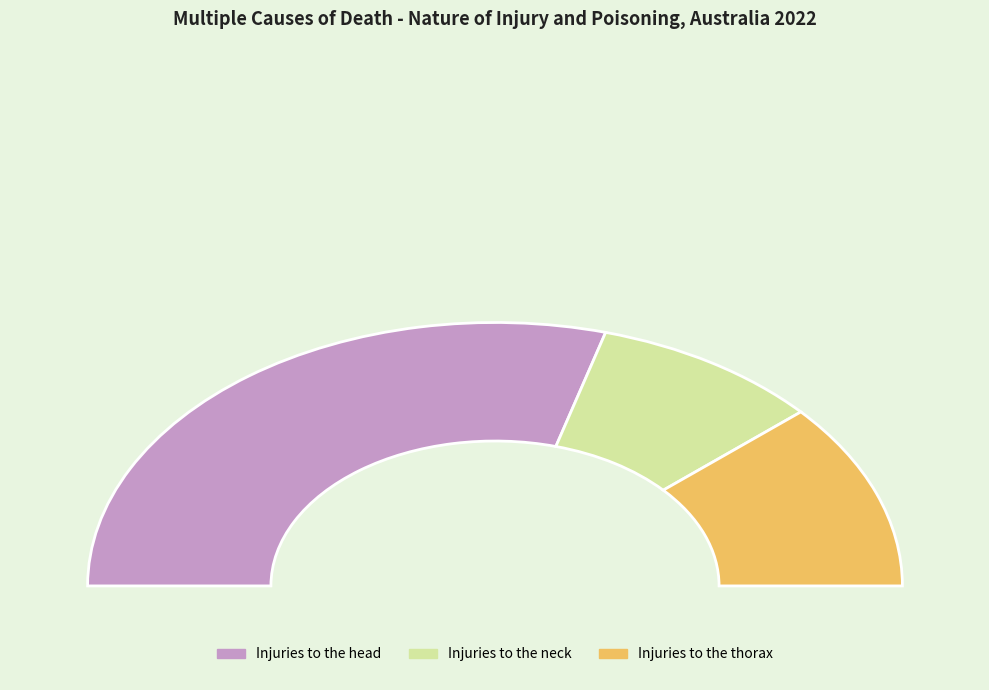

Does any single category account for the majority?

No